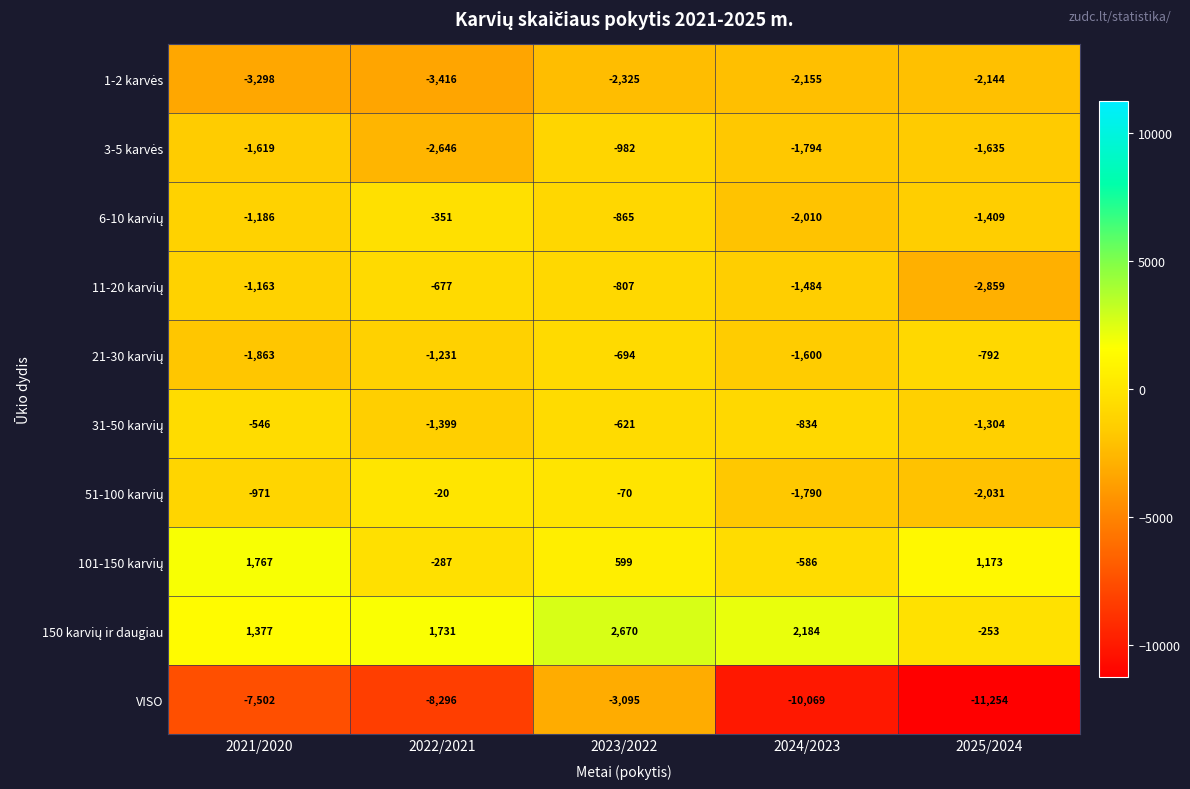

List the labels in order of VISO value, largest first.

2023/2022, 2021/2020, 2022/2021, 2024/2023, 2025/2024